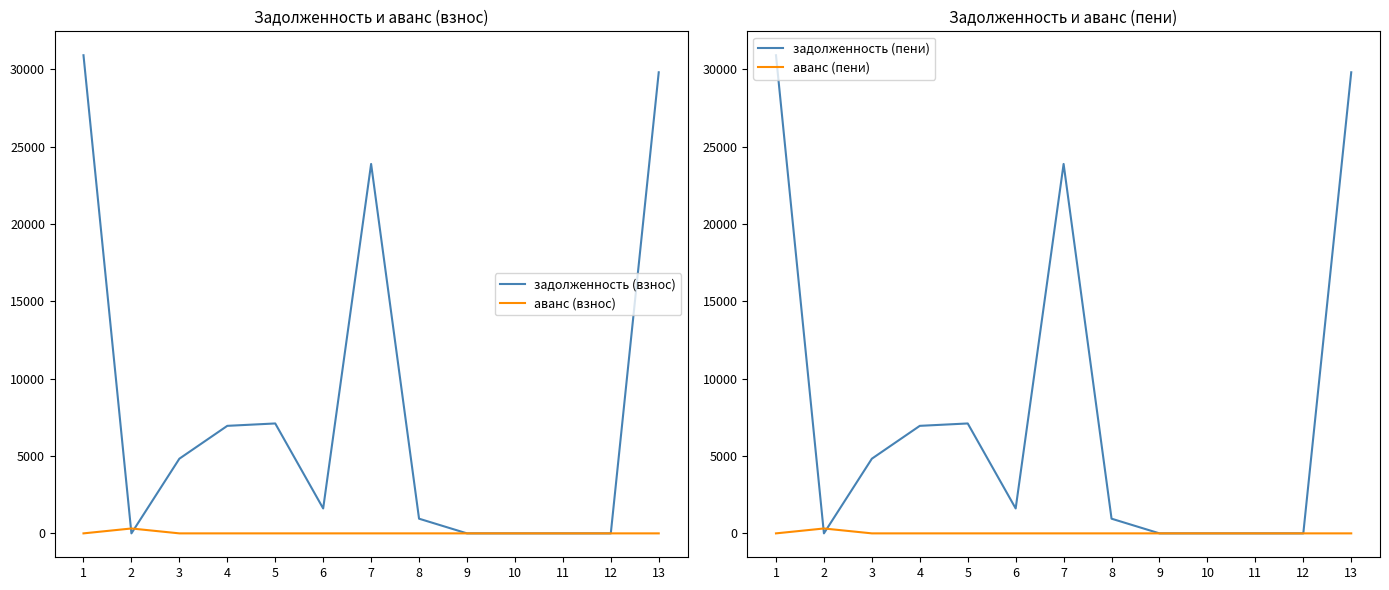

What are all the series names shown in the legend?

задолженность (взнос), аванс (взнос), задолженность (пени), аванс (пени)